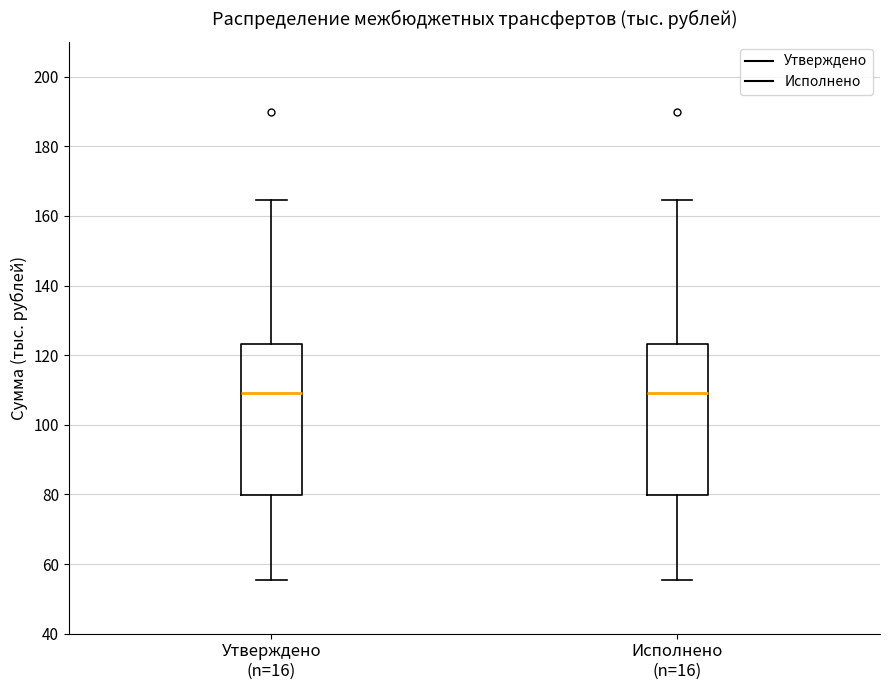

Reading left to right, read every box against the y-axis: the position of its median line, the range the box covers, and the ends of its whiskers. The values are not printed on the chart, so give them approximately, as read against the axis.

Утверждено (n=16): median 110, box 80 to 124, whiskers 56 to 164
Исполнено (n=16): median 110, box 80 to 124, whiskers 56 to 164